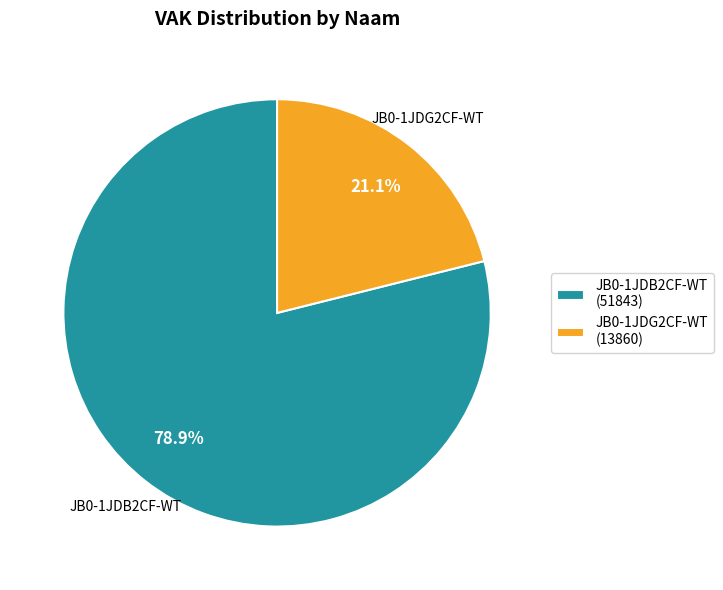

Between JB0-1JDB2CF-WT (51843) and JB0-1JDG2CF-WT (13860), which is larger?

JB0-1JDB2CF-WT (51843)